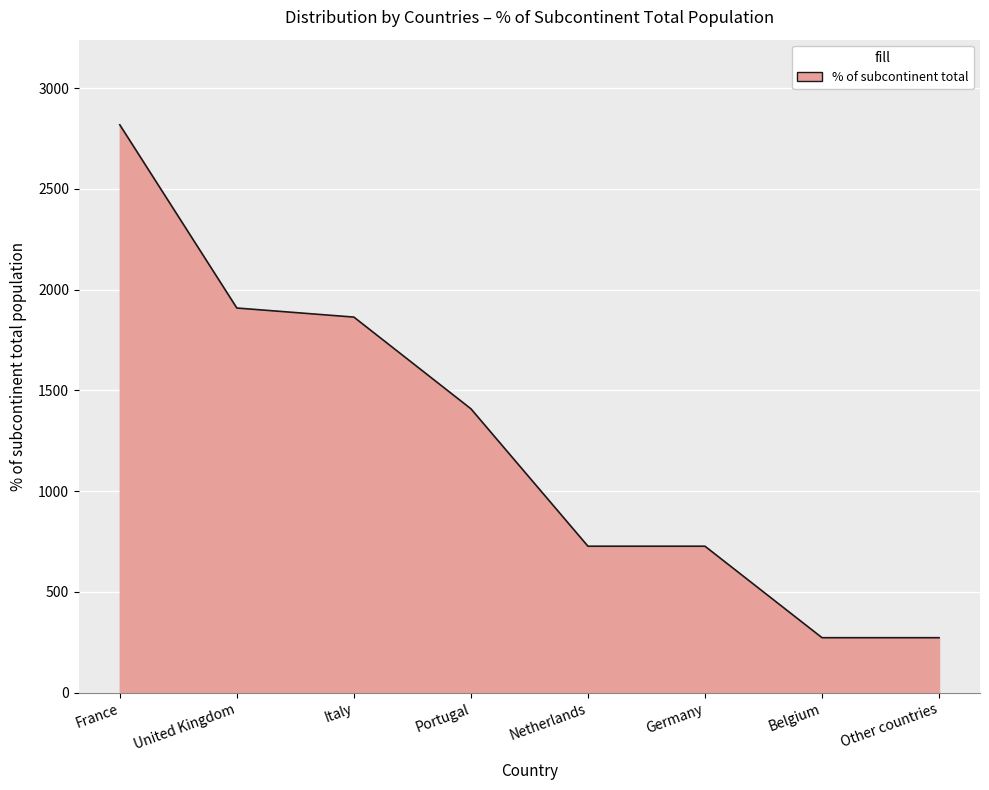

What is the average value?

1250